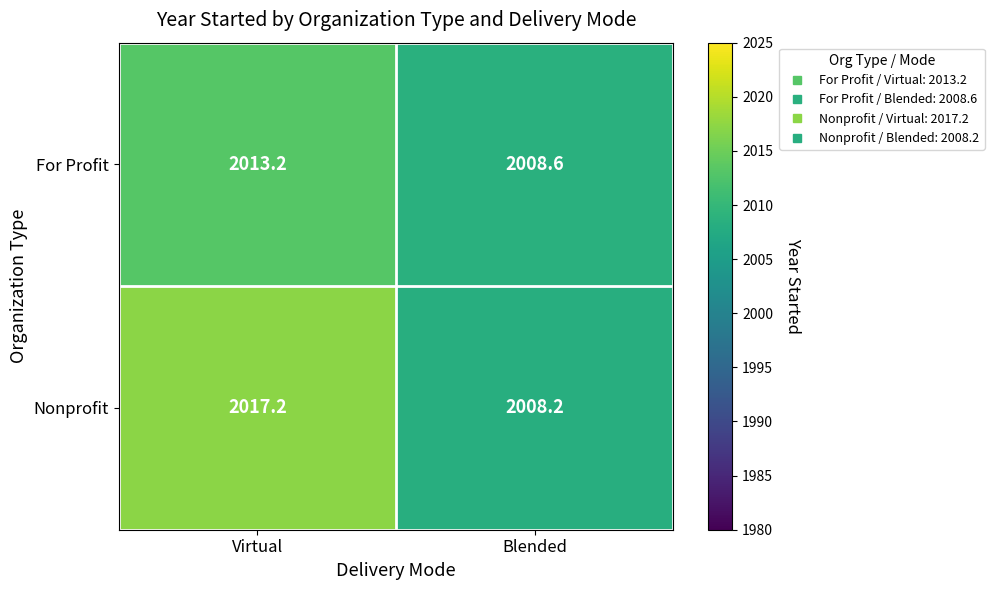

Which label corresponds to the largest value in the chart?

Virtual